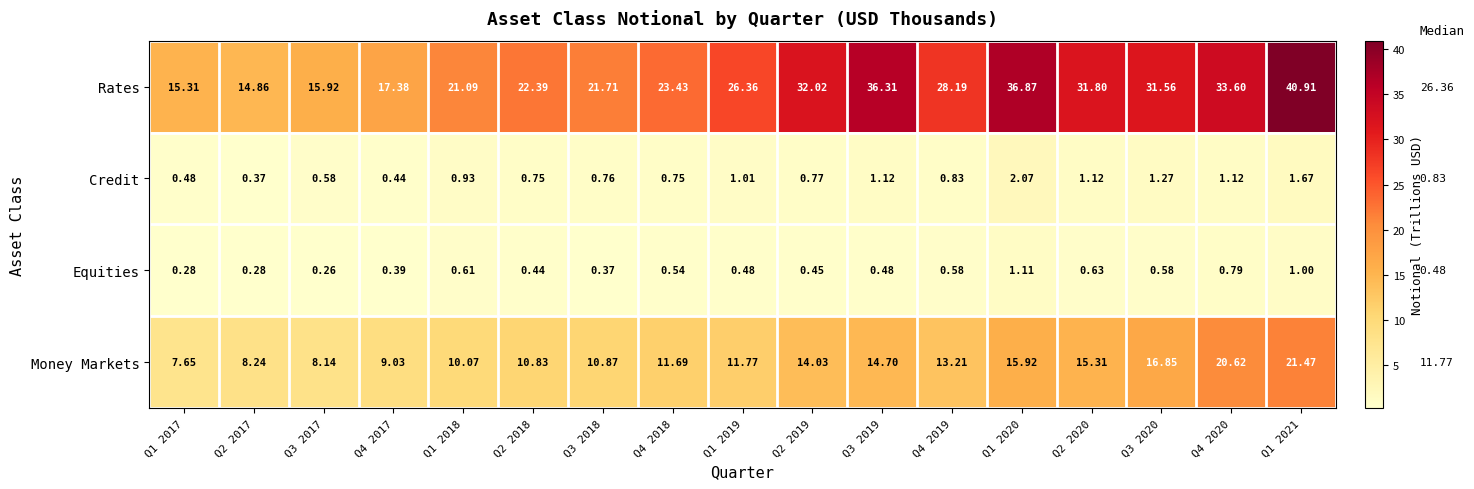

Is the value of Equities at Q3 2019 greater than the value of Money Markets at Q2 2019?

No